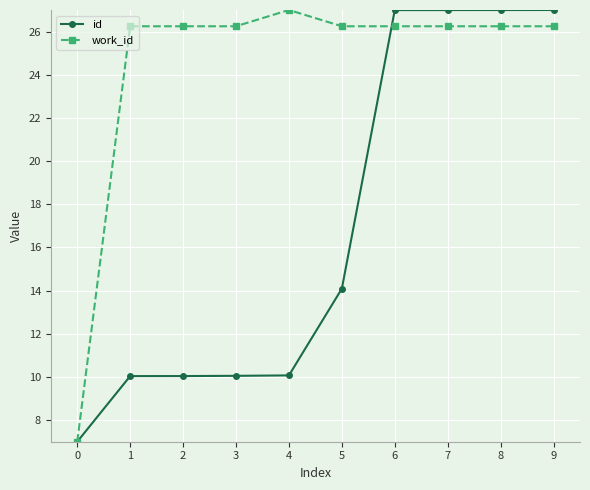

List the series in order of their overall mean, highest first.

work_id, id